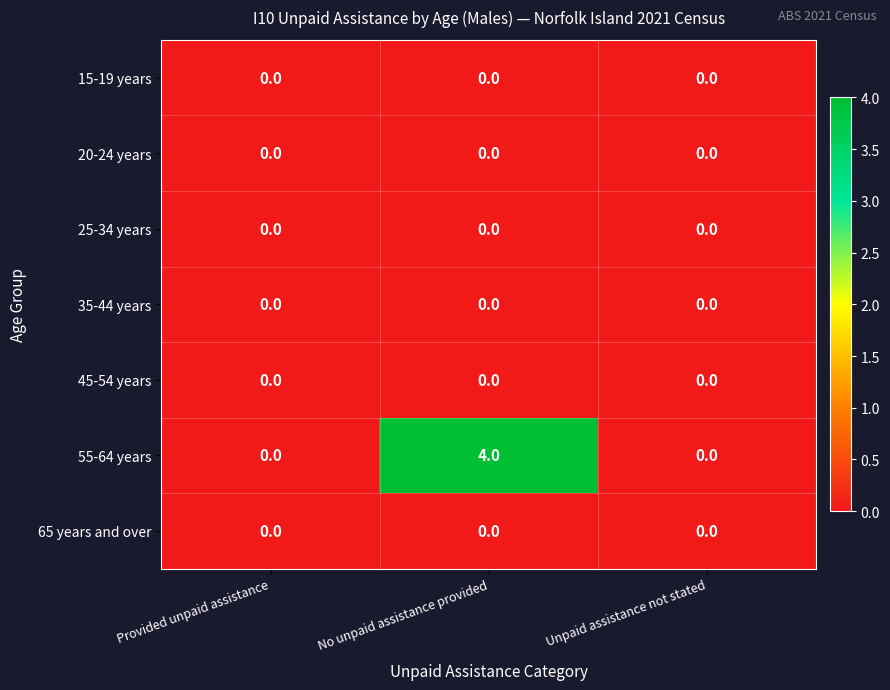

Reading left to right, extract all data points from this chart.

15-19 years: 0	0	0
20-24 years: 0	0	0
25-34 years: 0	0	0
35-44 years: 0	0	0
45-54 years: 0	0	0
55-64 years: 0	4	0
65 years and over: 0	0	0